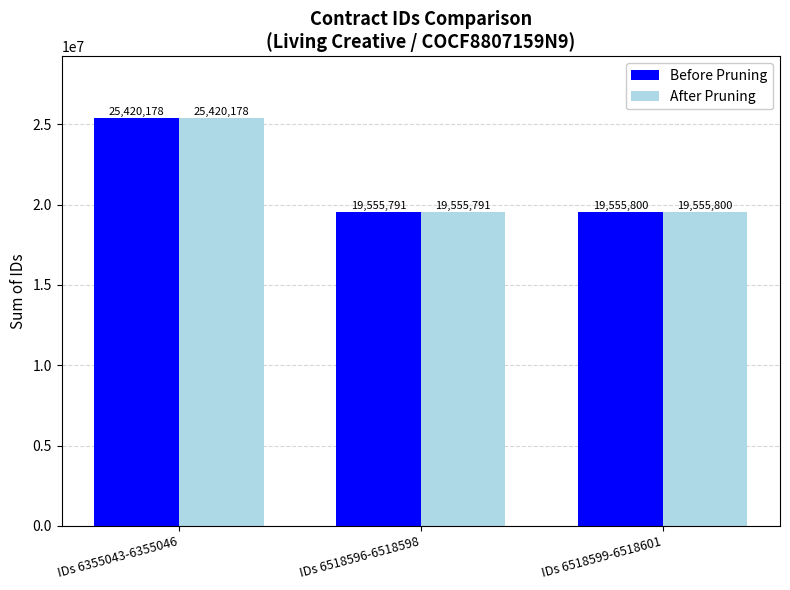

How many data points in After Pruning are less than 19555800?

1